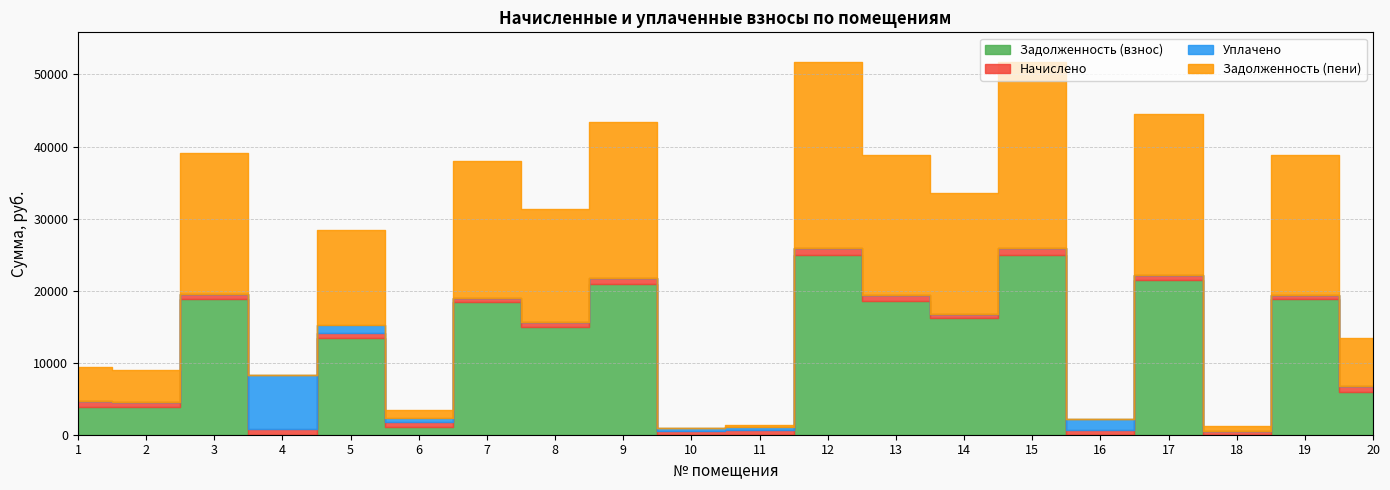

Reading left to right, transcribe all the data shown in this chart.

Задолженность (взнос): 3915.7	3824.9	18874.2	0.0	13421.0	1059.2	18374.9	14972.8	20971.4	0.0	0.0	24966.0	18597.1	16178.0	24966.0	0.0	21470.8	0.0	18774.4	5943.6
Начислено: 767.2	657.1	671.3	818.7	761.9	651.8	653.6	710.4	745.9	580.7	651.8	888.0	785.0	575.4	888.0	717.5	763.7	582.5	667.8	770.8
Уплачено: 0.0	0.0	0.0	7449.3	1000.0	652.0	0.0	0.0	0.0	387.2	434.3	0.0	0.0	0.0	0.0	1435.0	0.0	0.0	0.0	0.0
Задолженность (пени): 4682.9	4482.0	19545.5	0.0	13182.9	1059.0	19028.5	15683.2	21717.4	14.2	217.4	25854.0	19382.0	16753.5	25854.0	0.0	22234.4	581.8	19442.1	6714.4